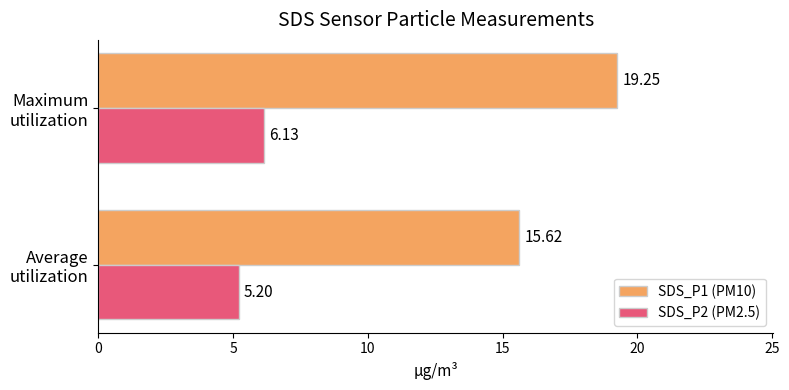

How many distinct data groups are displayed?

2